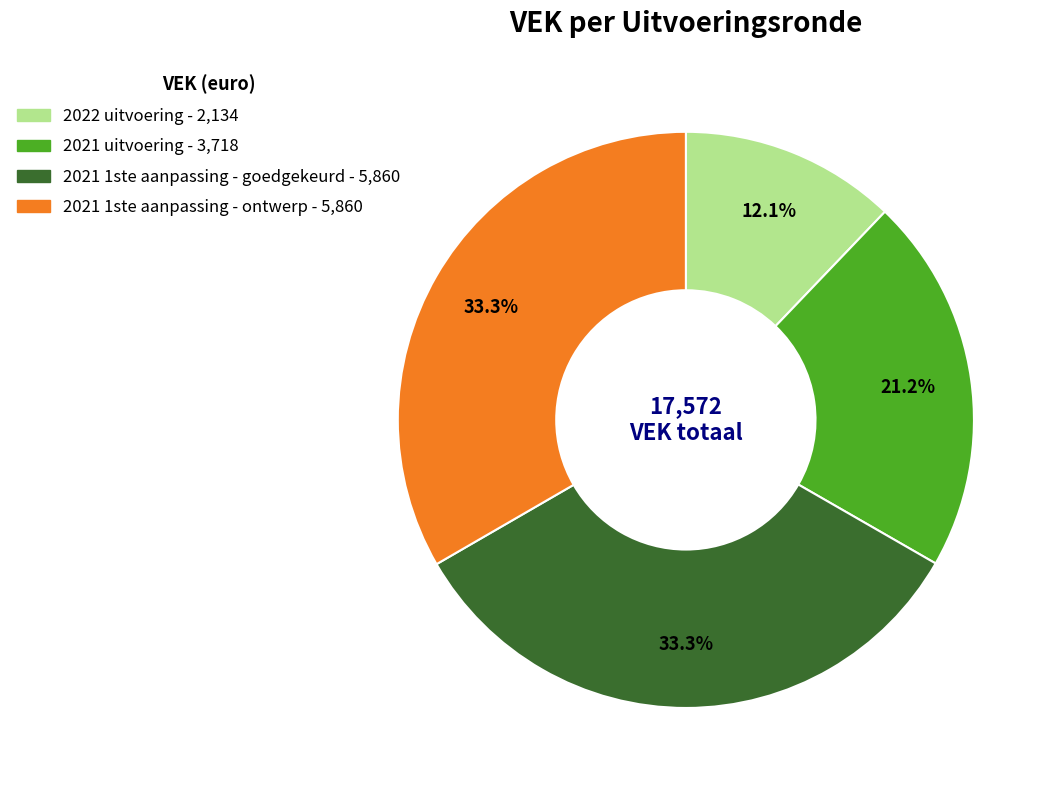

What percentage is the 2022 uitvoering slice, to the nearest percent?

12%